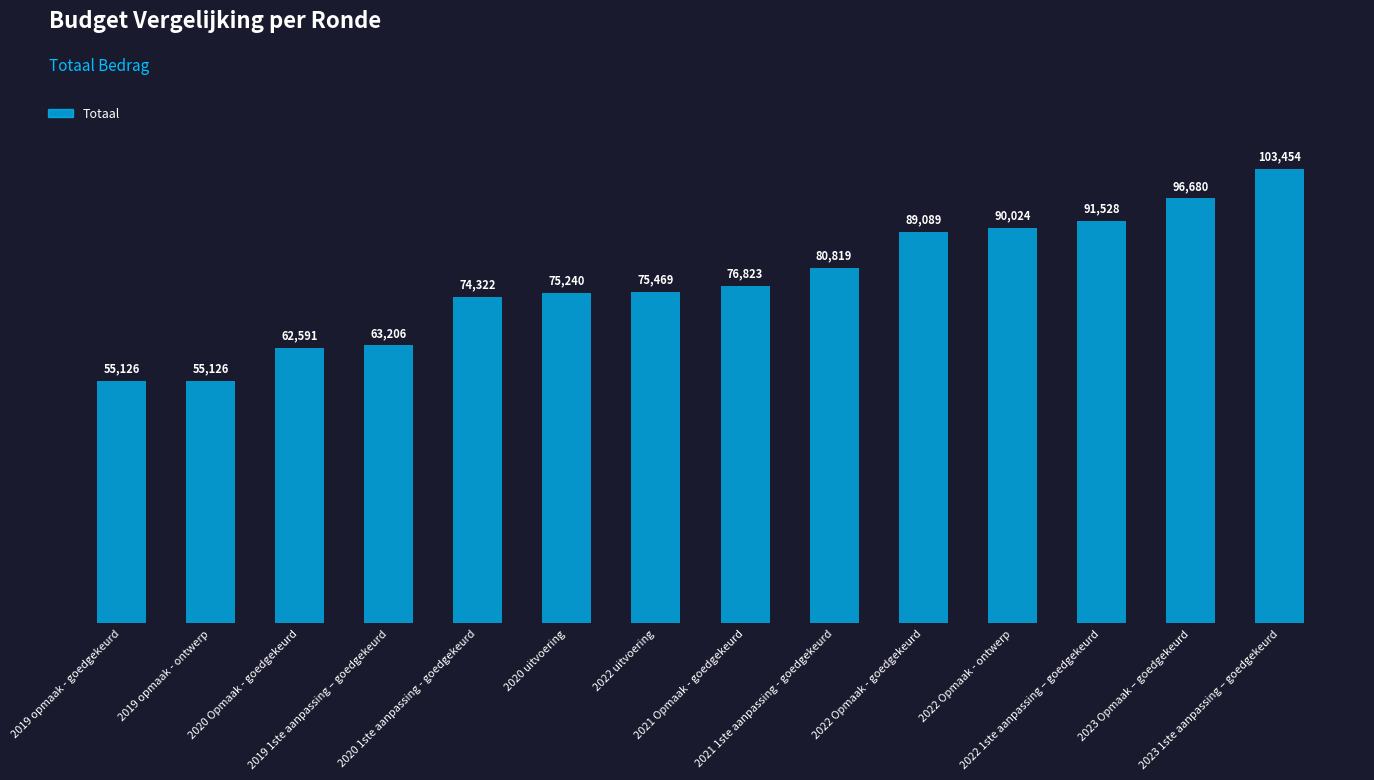

What is the smallest value displayed?

55126